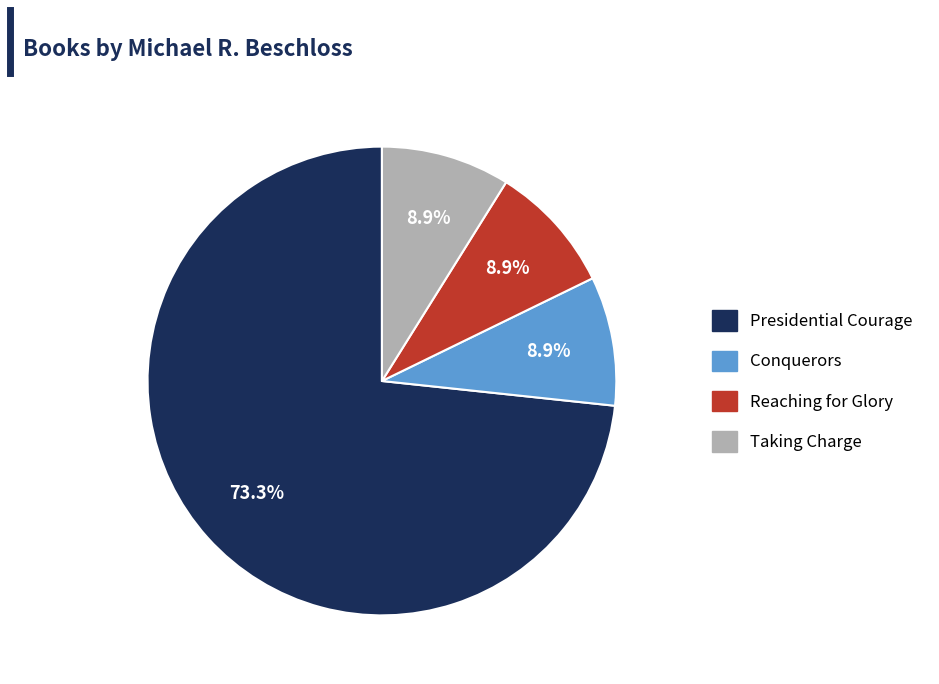

What percentage is the Conquerors slice, to the nearest percent?

9%